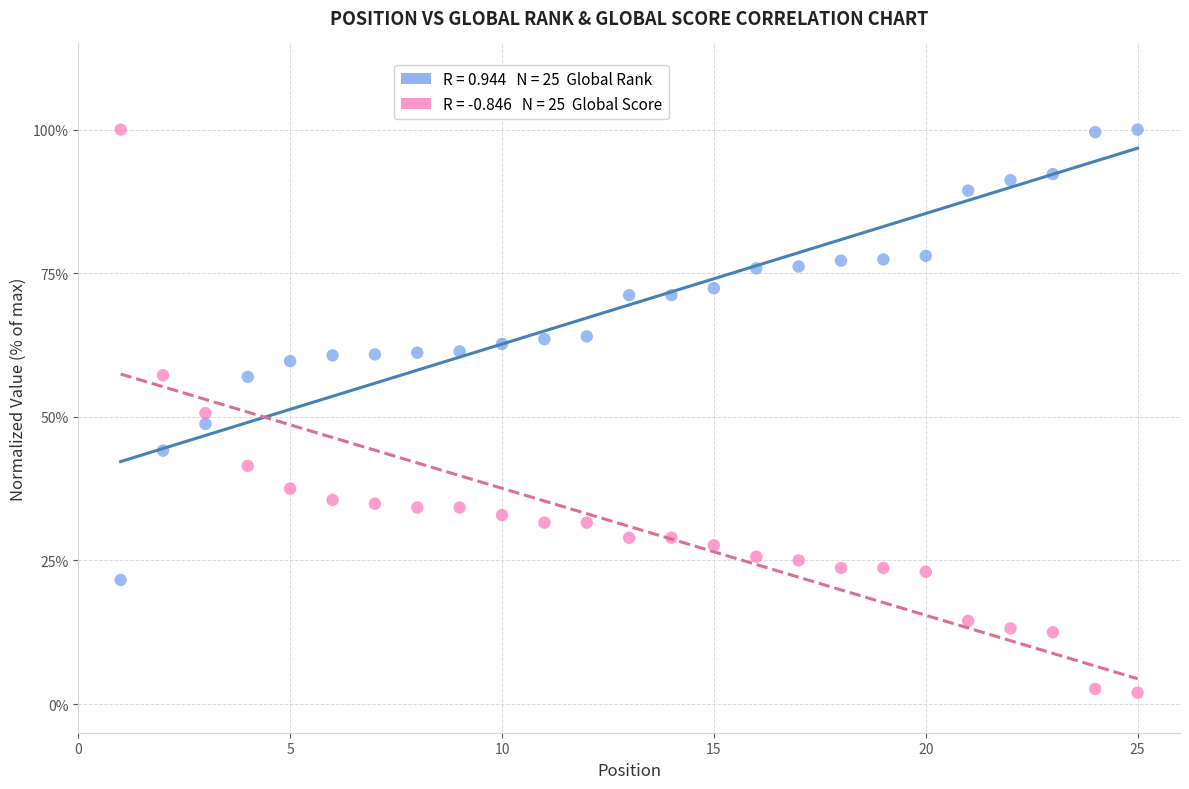

Across all data points, what is the range of X values (max minus min)?

24.0